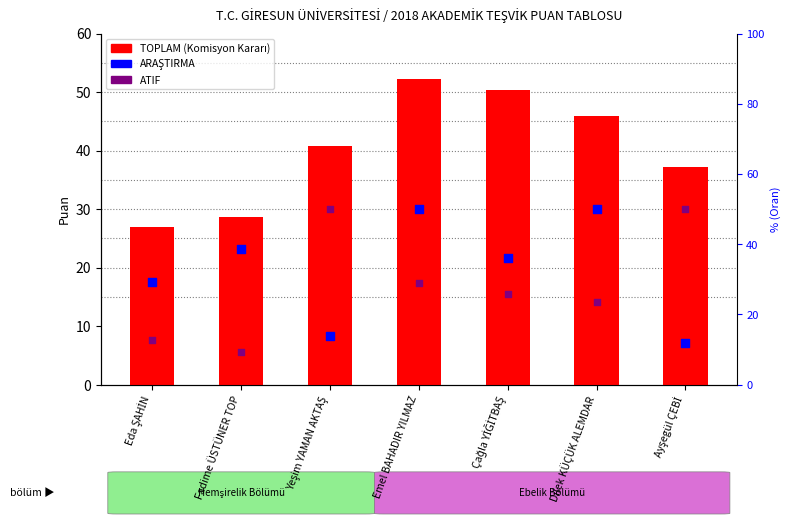

Which series reaches the maximum Y coordinate?

TOPLAM (Komisyon Kararı)